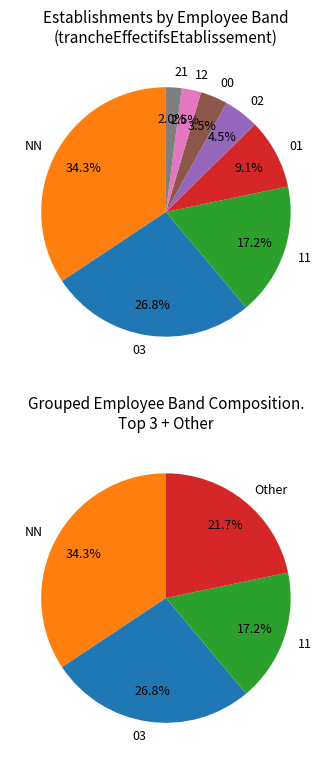

Count the number of slices in the pie.

8